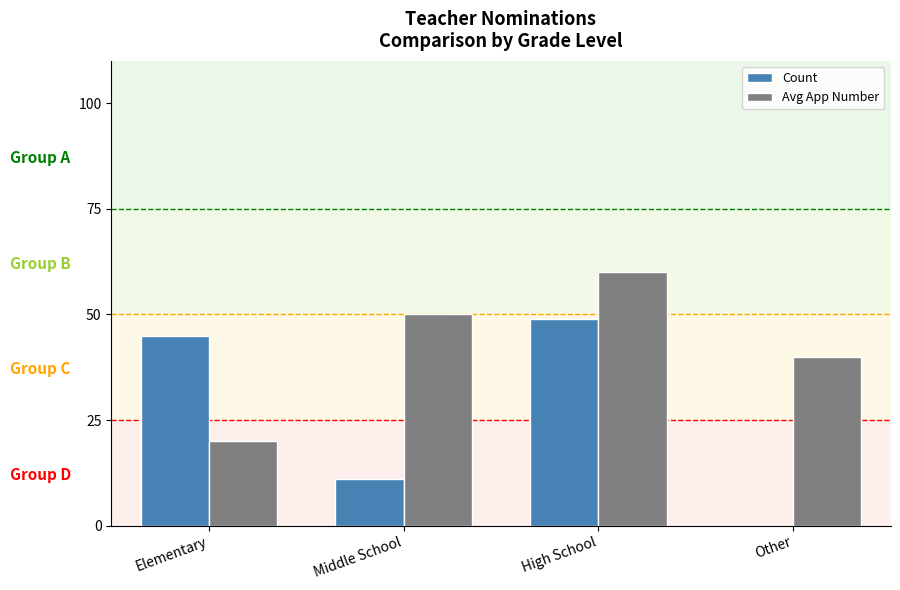

What is the sum of all Avg App Number values?

170